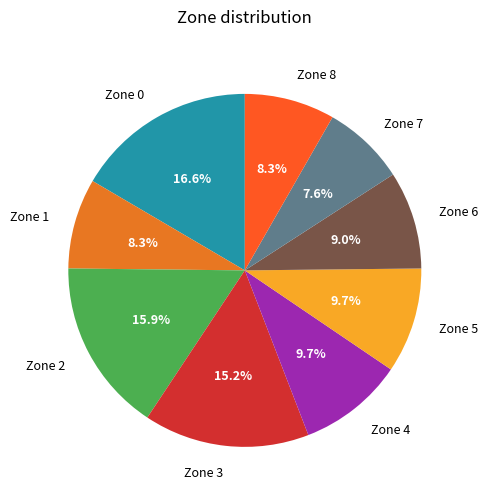

Between Zone 5 and Zone 8, which is larger?

Zone 5